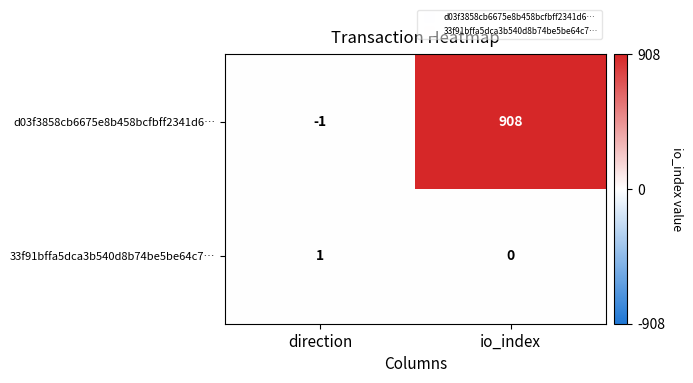

Which series has the largest total across all categories?

d03f3858cb6675e8b458bcfbff2341d6…